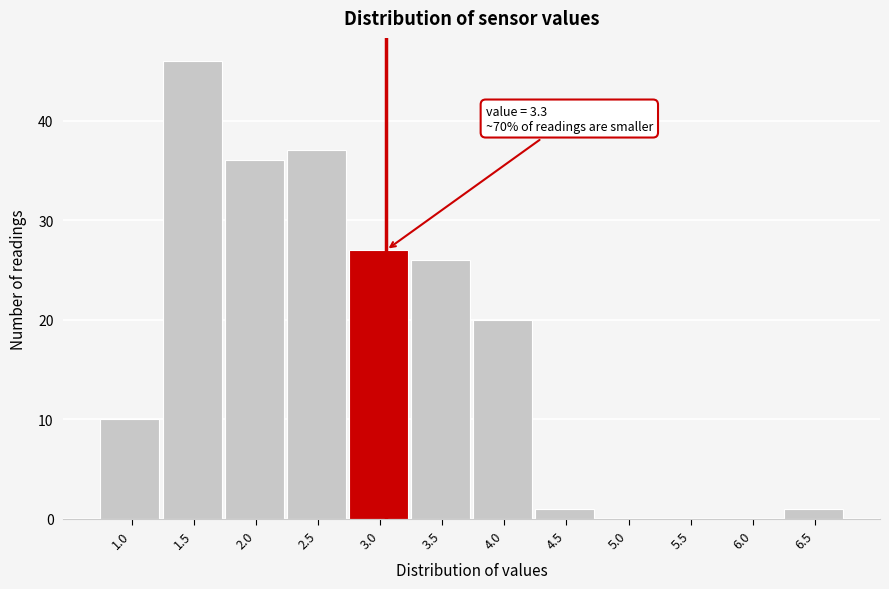

Reading left to right, transcribe all the data shown in this chart.

1.0=10	1.5=46	2.0=36	2.5=37	3.0=27	3.5=26	4.0=20	4.5=1	5.0=0	5.5=0	6.0=0	6.5=1